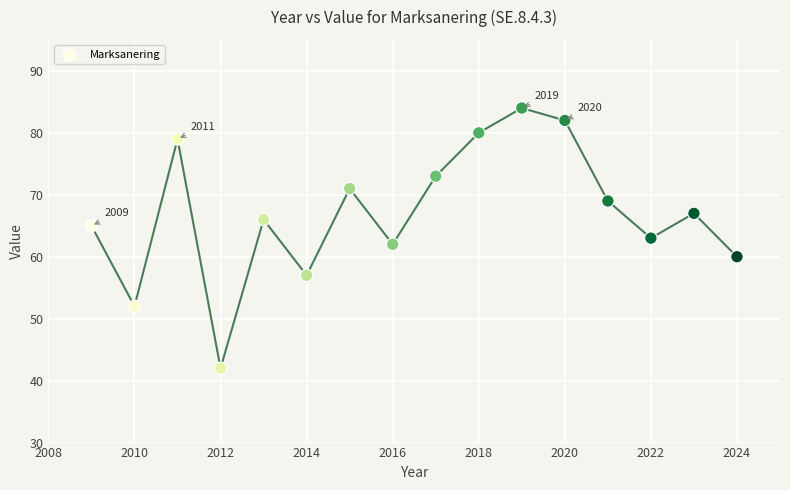

What is the range of Y values (max minus min)?

42